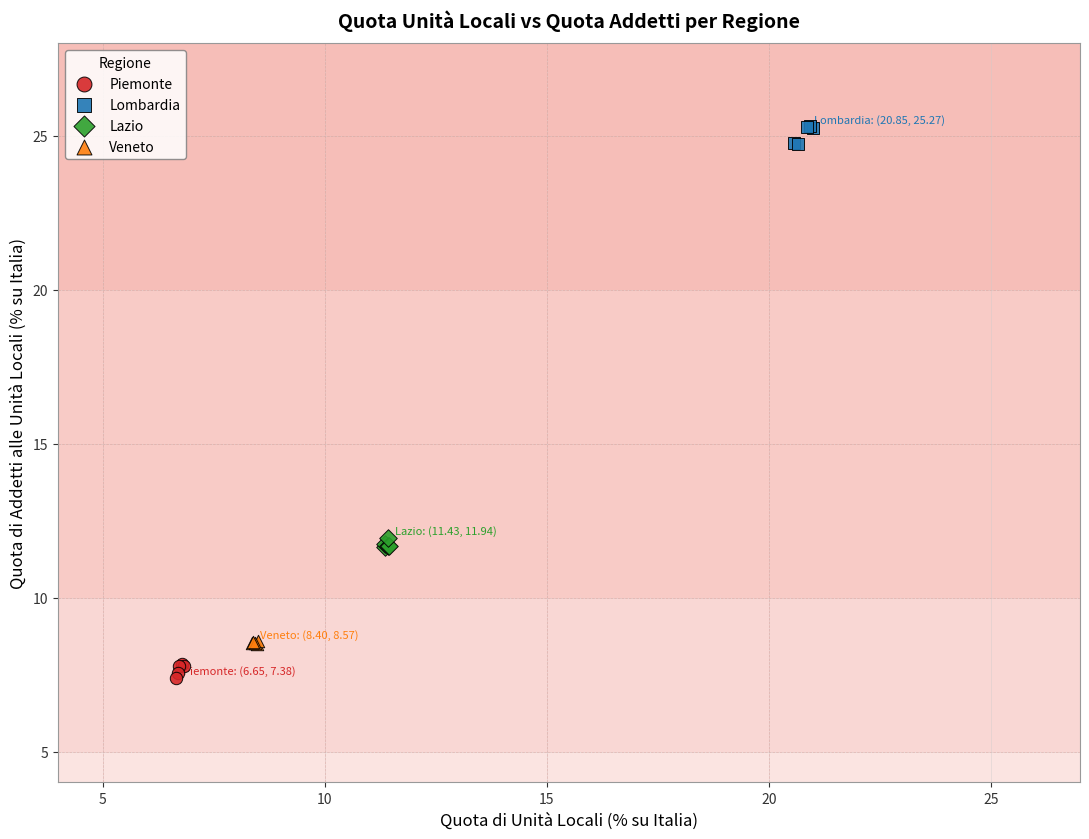

Which series reaches the minimum Y coordinate?

Piemonte